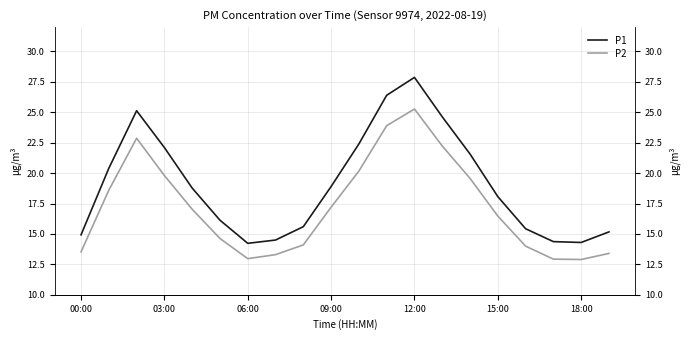

At how many categories does at least one series exceed 23?

4